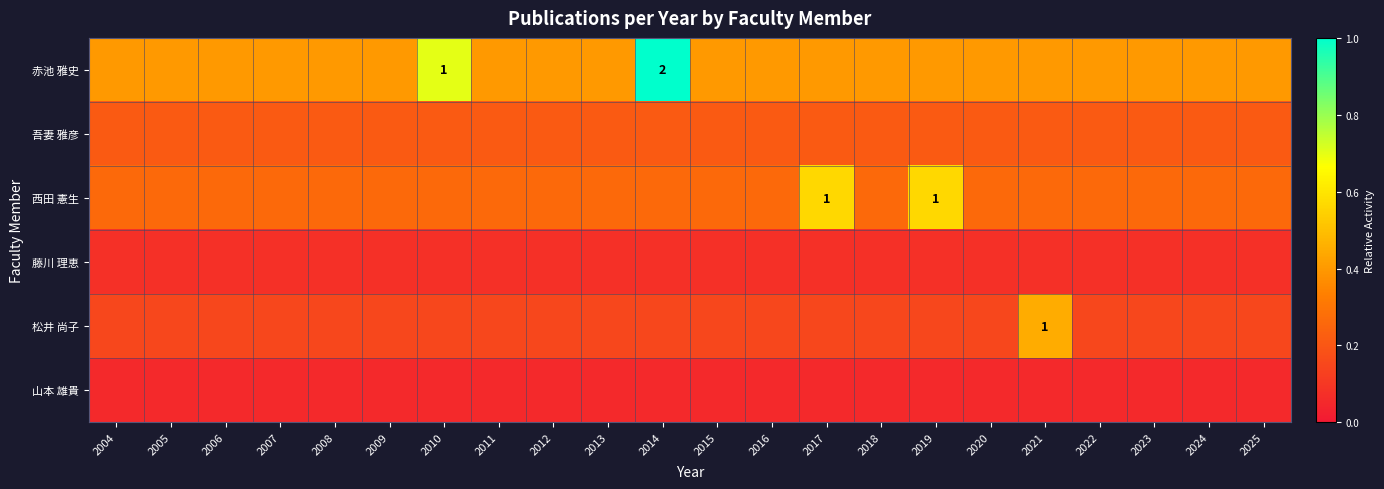

At which label does 山本 雄貴 reach its minimum?

2004